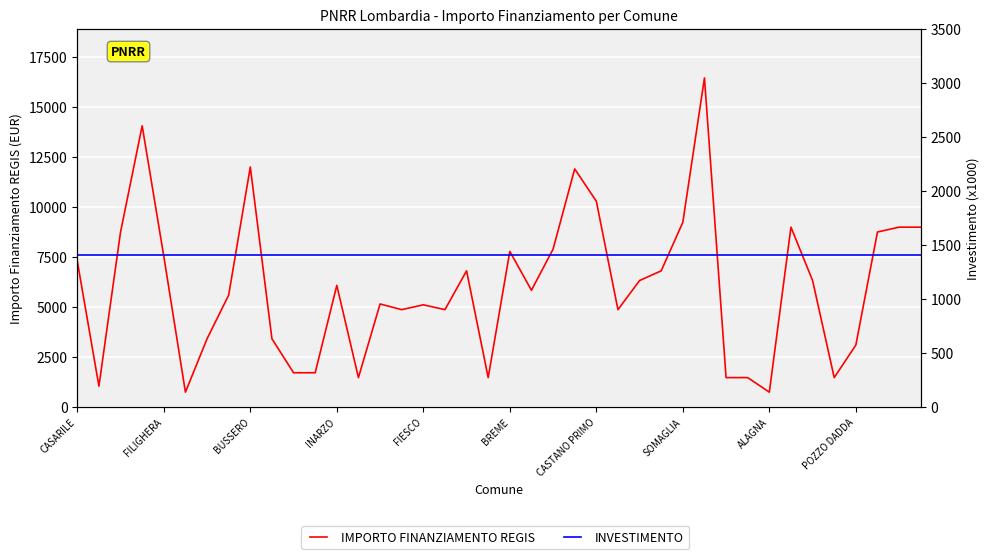

What is the spread (max minus min) of values at 30?

58